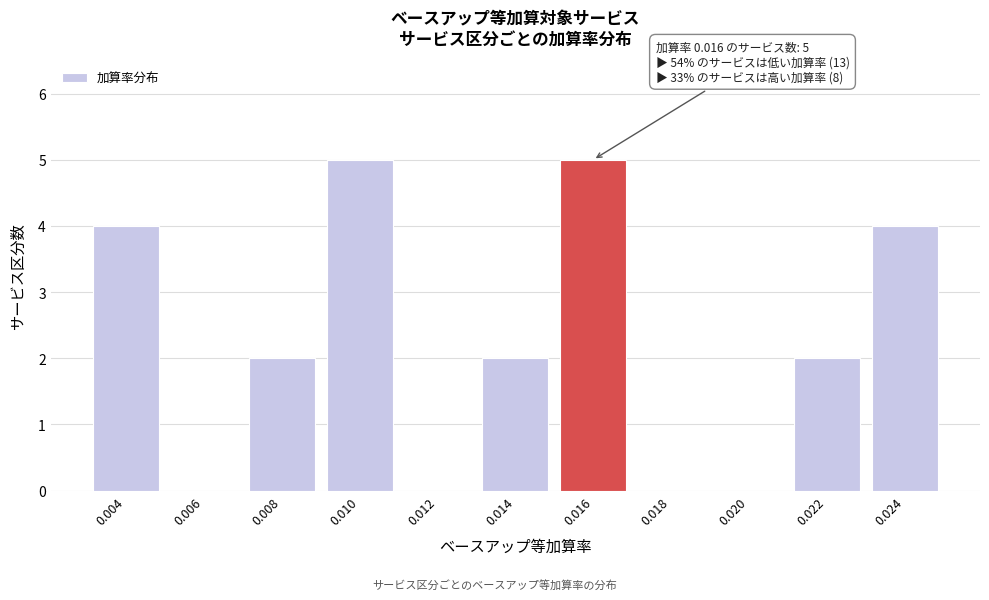

Reading left to right, extract all data points from this chart.

0.004=4	0.006=0	0.008=2	0.010=5	0.012=0	0.014=2	0.016=5	0.018=0	0.020=0	0.022=2	0.024=4